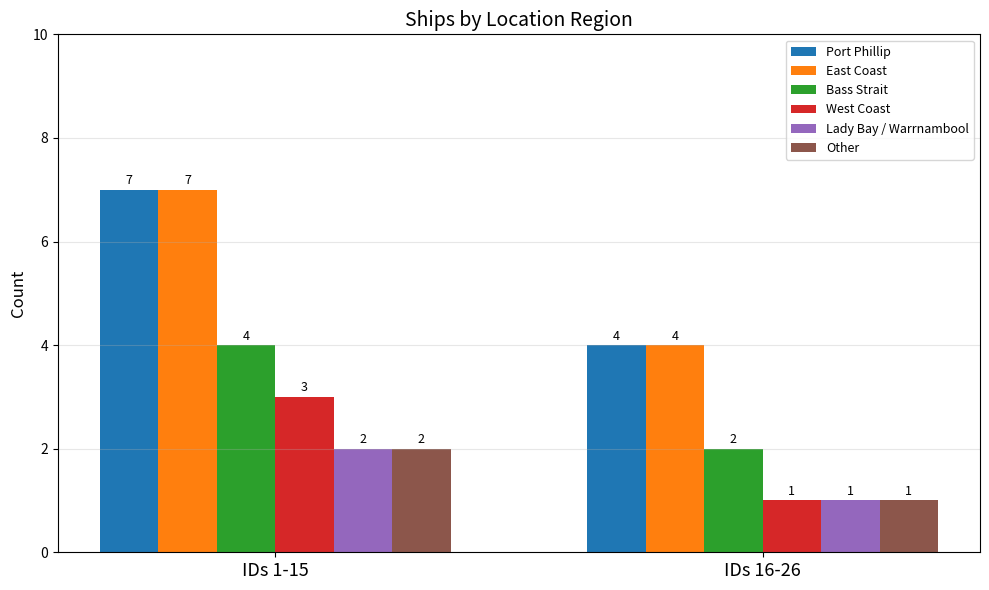

What is the difference between the highest and lowest values at IDs 16-26?

3